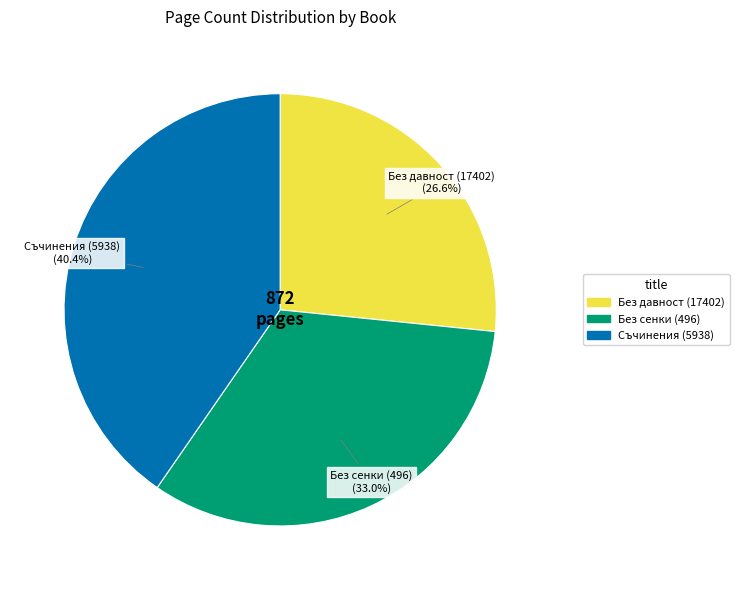

How many slices are in this pie chart?

3